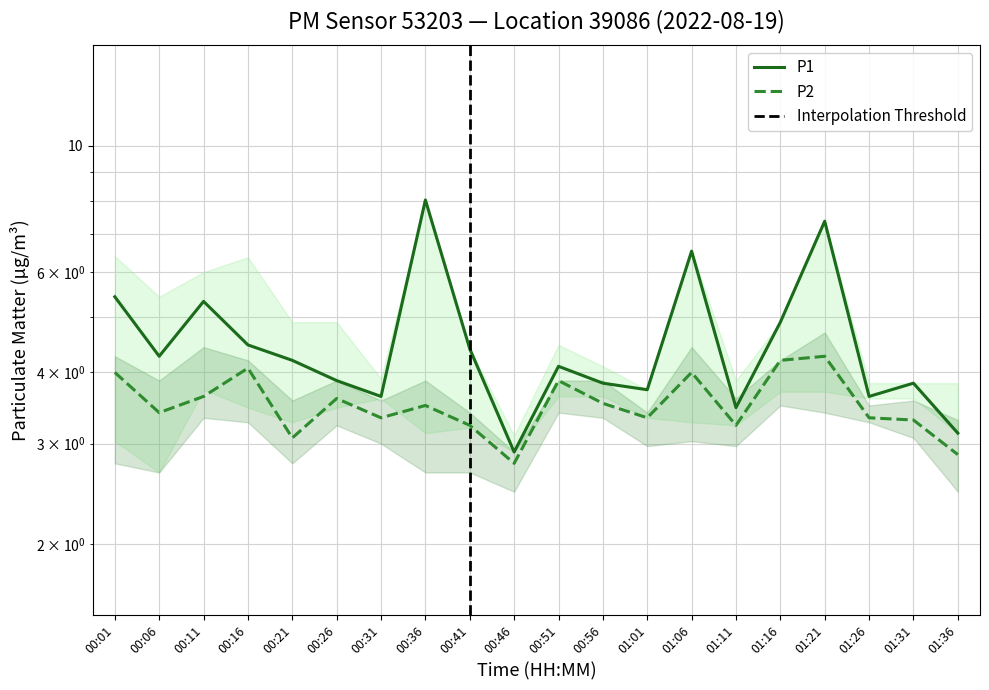

The P1 series shows 4.4 at 00:41. True or false?

True